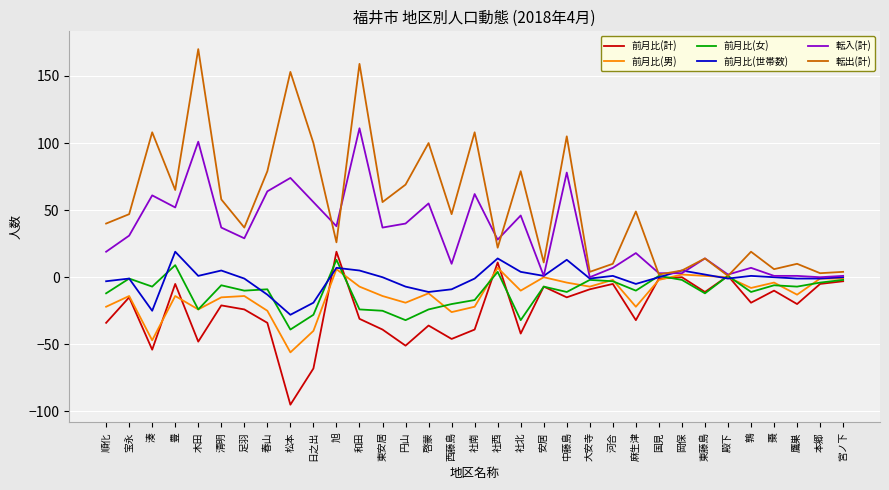

Which label corresponds to the smallest value in the chart?

松本